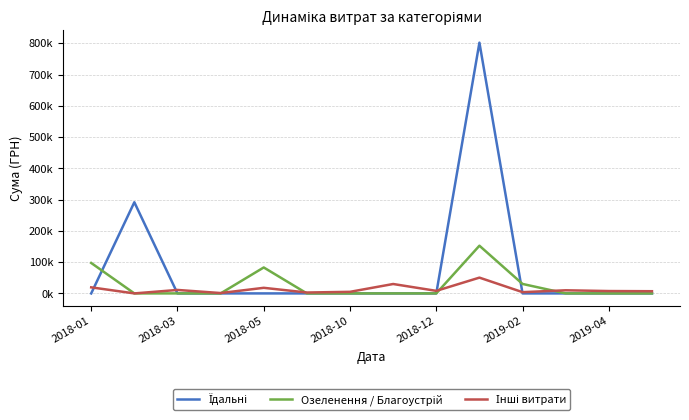

What is the difference between the maximum and minimum values in the Інші витрати series?

50473.2